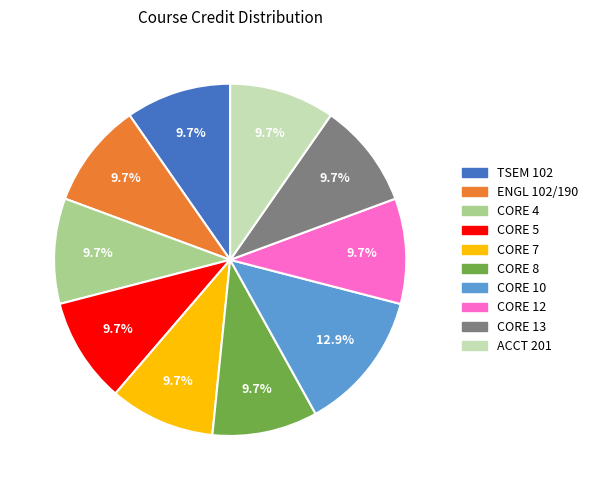

To the nearest percent, what portion does CORE 12 represent?

10%